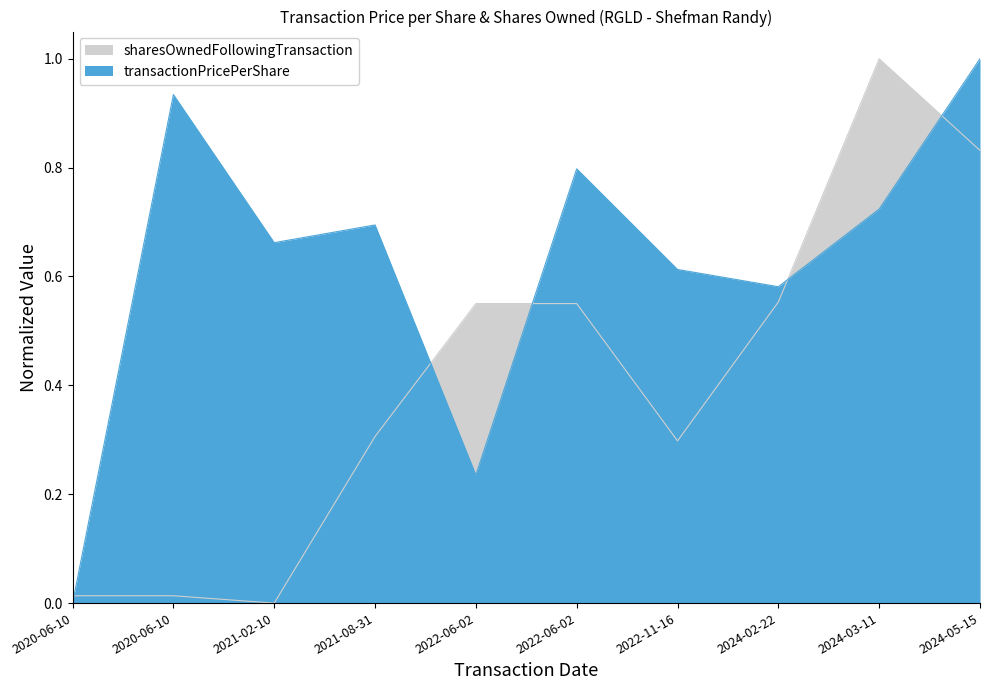

In sharesOwnedFollowingTransaction, how many points are lower than both neighbors (excluding endpoints)?

2